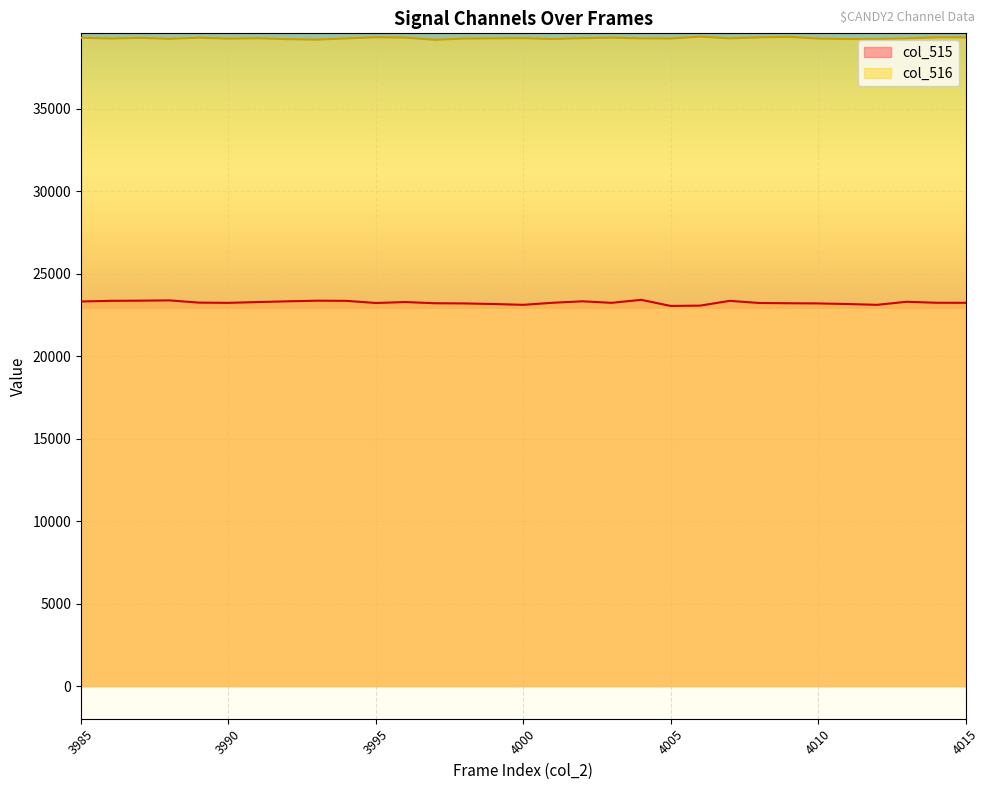

What is the value of the col_515 point at the 24th from the left?

23216